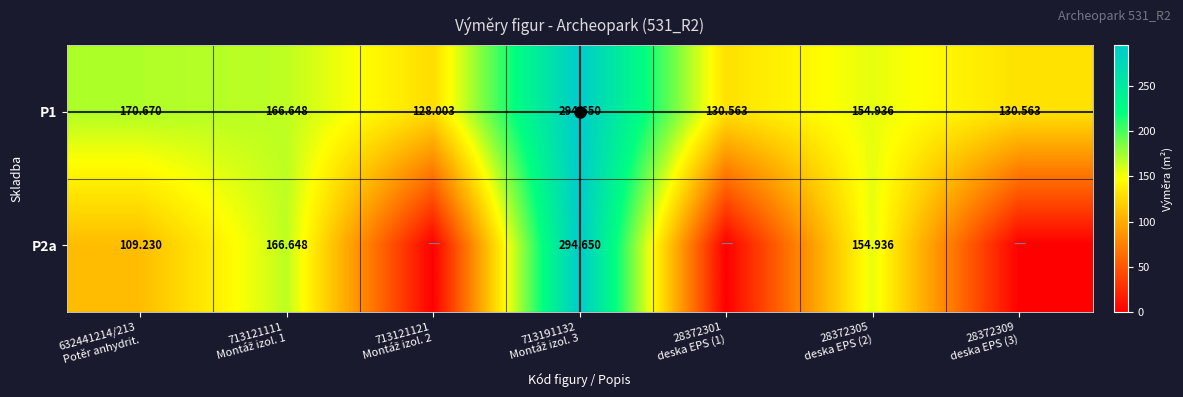

Where does the P1 series first go above 154?

632441214/213 Potěr anhydrit.